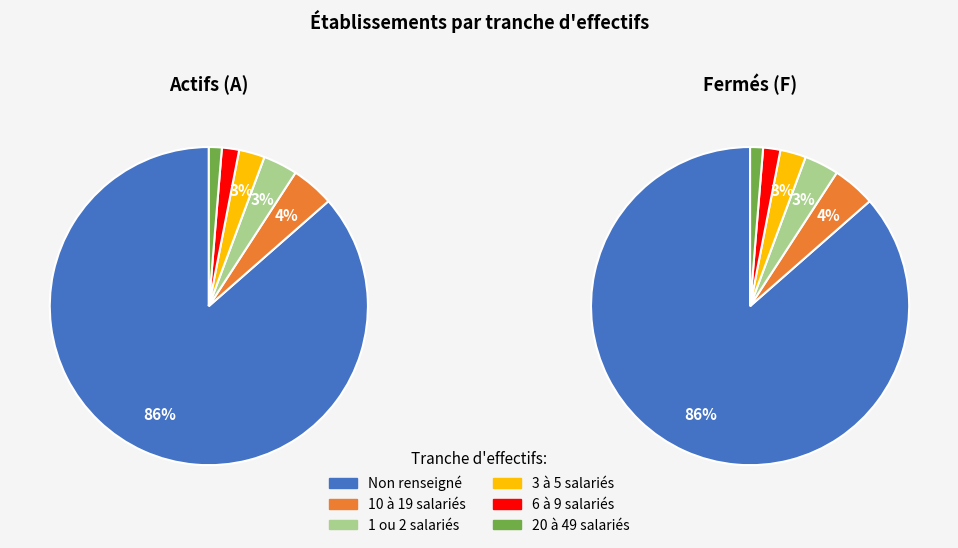

How many slices are in this pie chart?

6